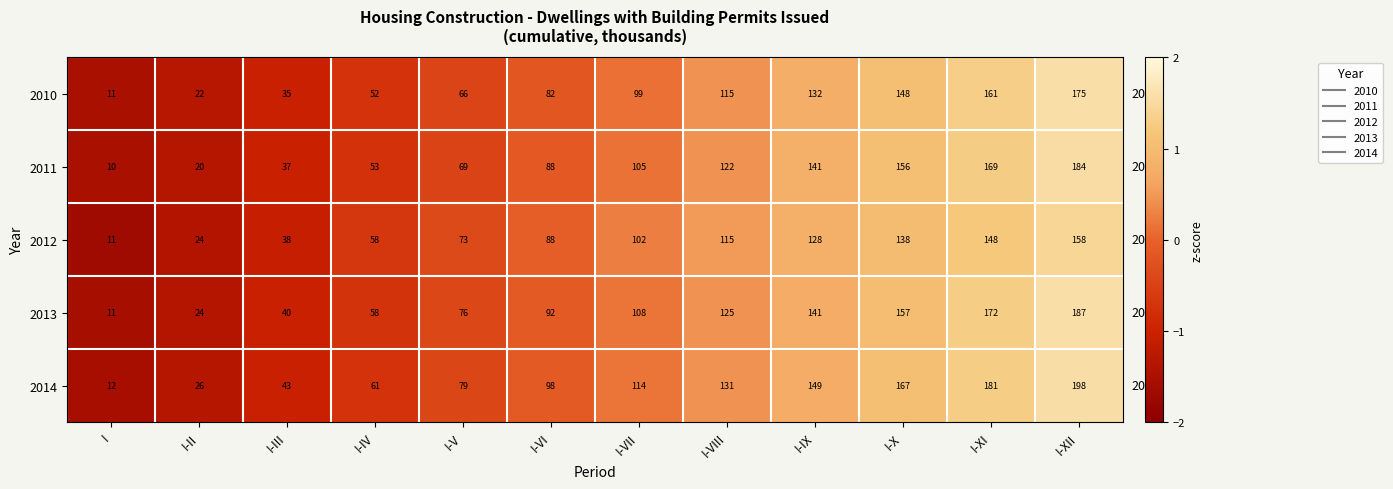

Is the value of 2013 at I-II greater than the value of 2014 at I-V?

No